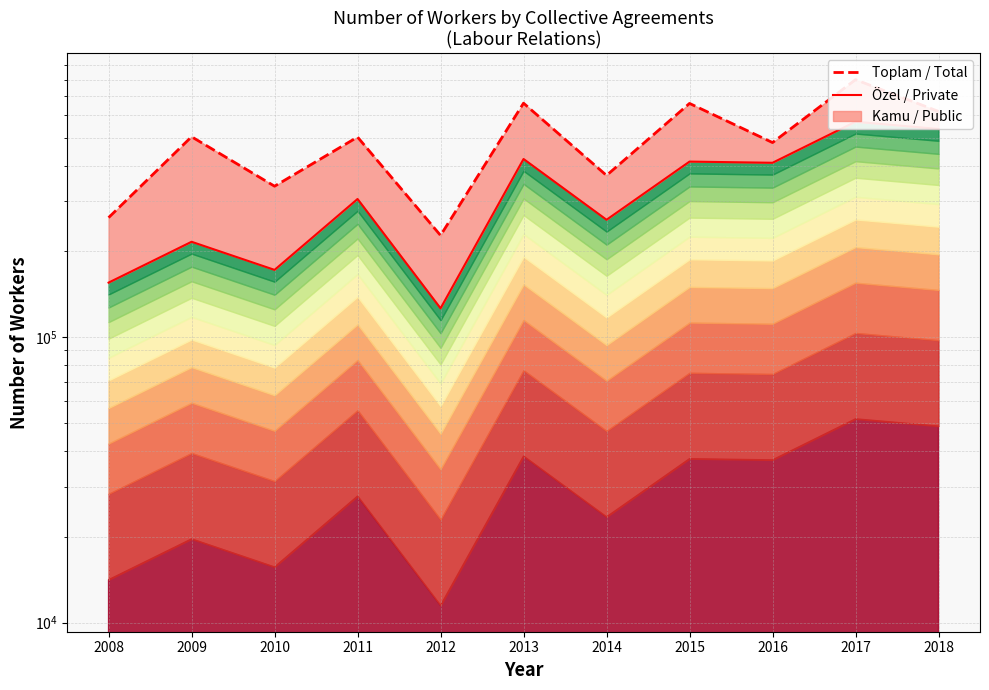

Does the chart have visible grid lines?

Yes